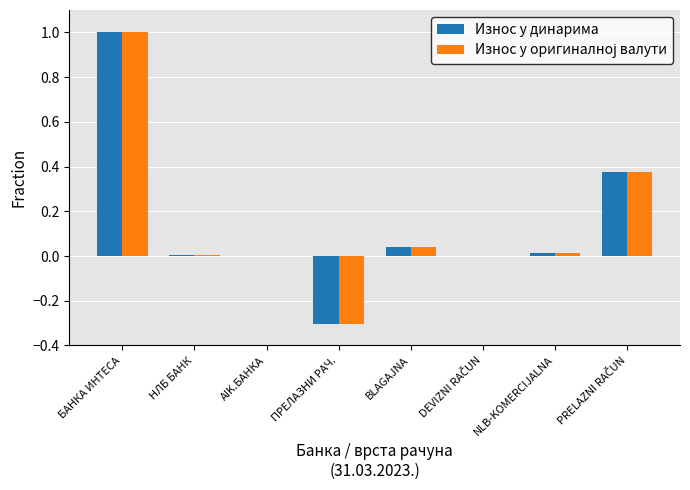

At which category is the sum across all series the highest?

БАНКА ИНТЕСА